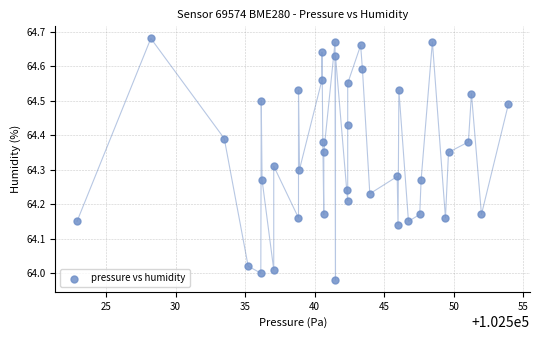

What is the range of X values (max minus min)?

31.0